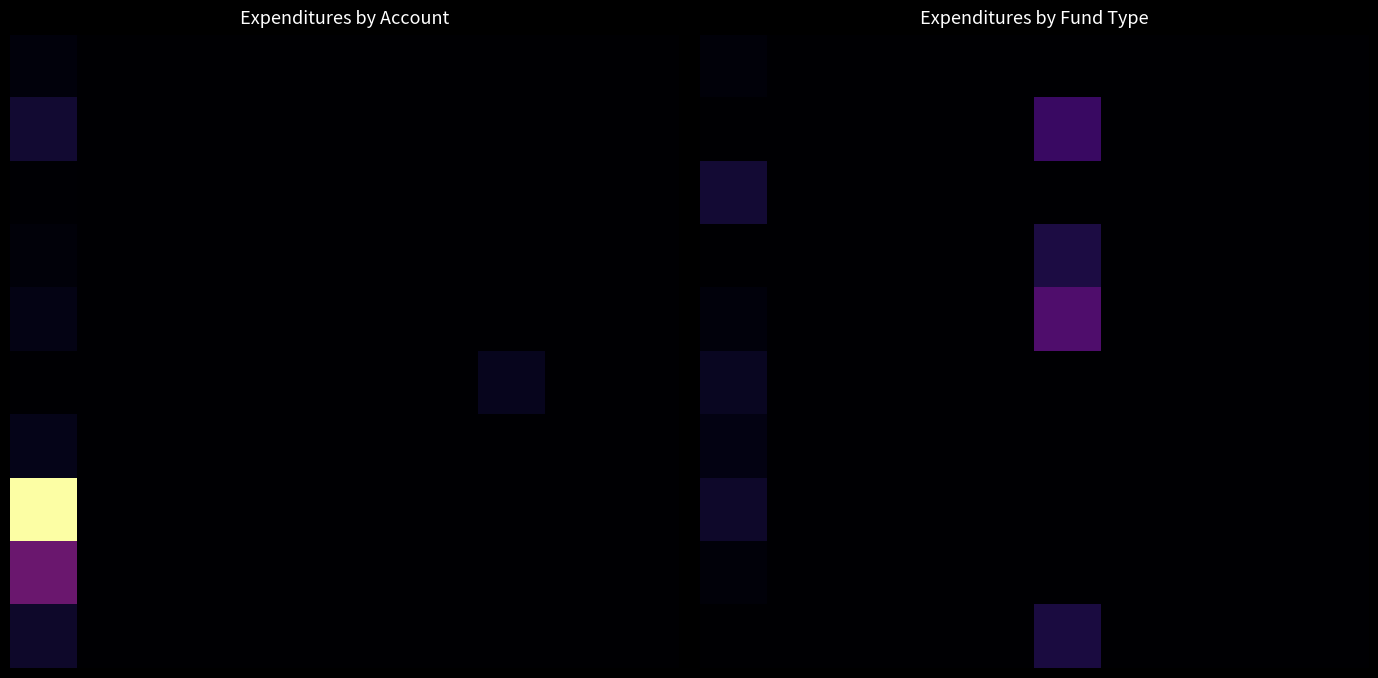

What is the maximum value shown in the chart?

605432